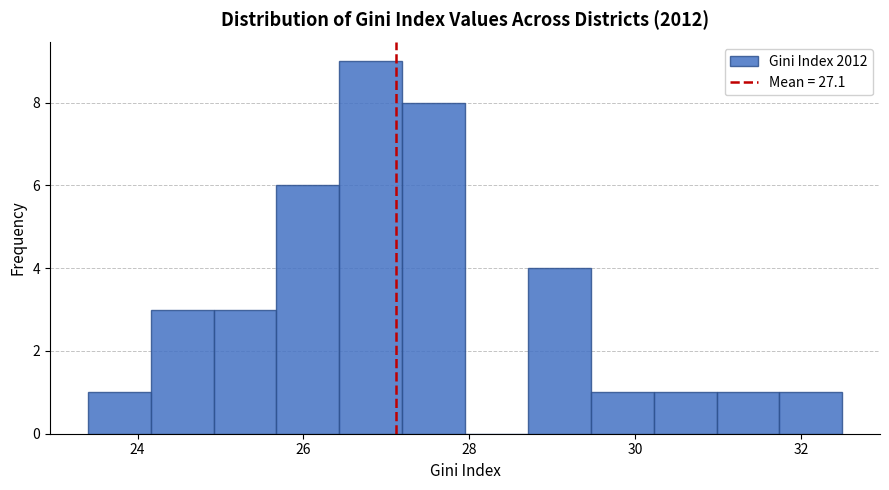

Read against the x-axis, roughly where is the centre of the tallest bar?

26.8